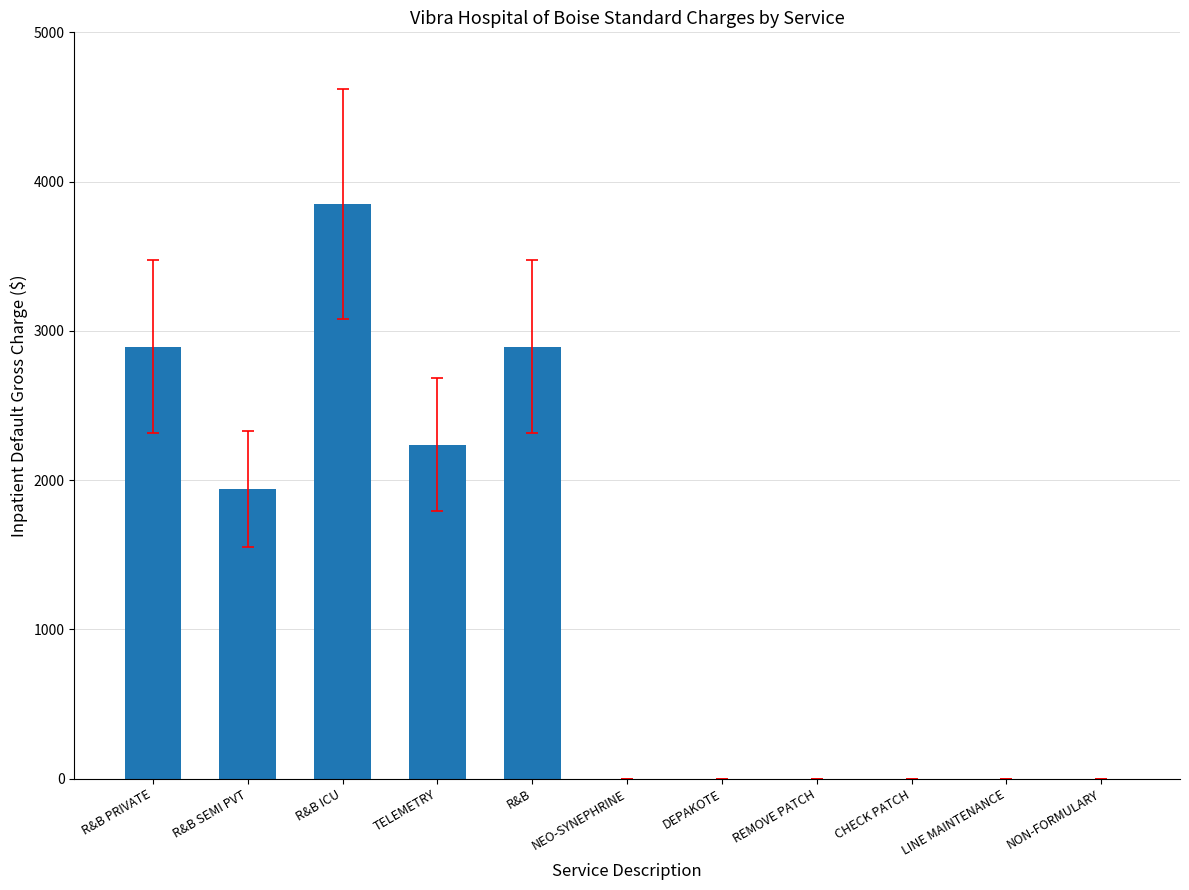

Between R&B PRIVATE and REMOVE PATCH, which is larger?

R&B PRIVATE